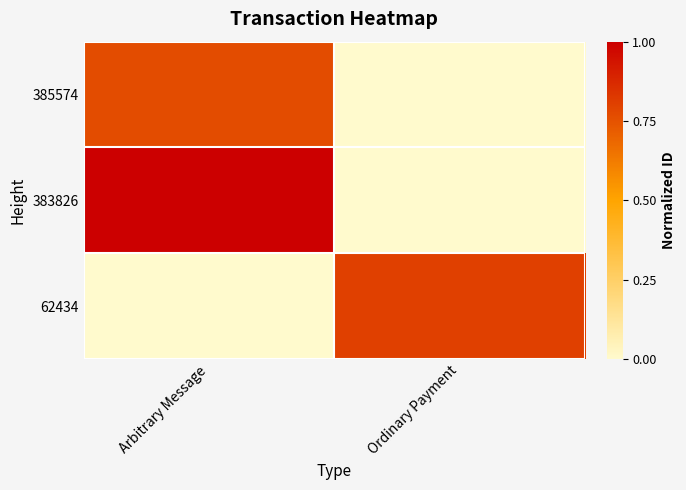

At which category does the chart reach its peak across all series?

Arbitrary Message